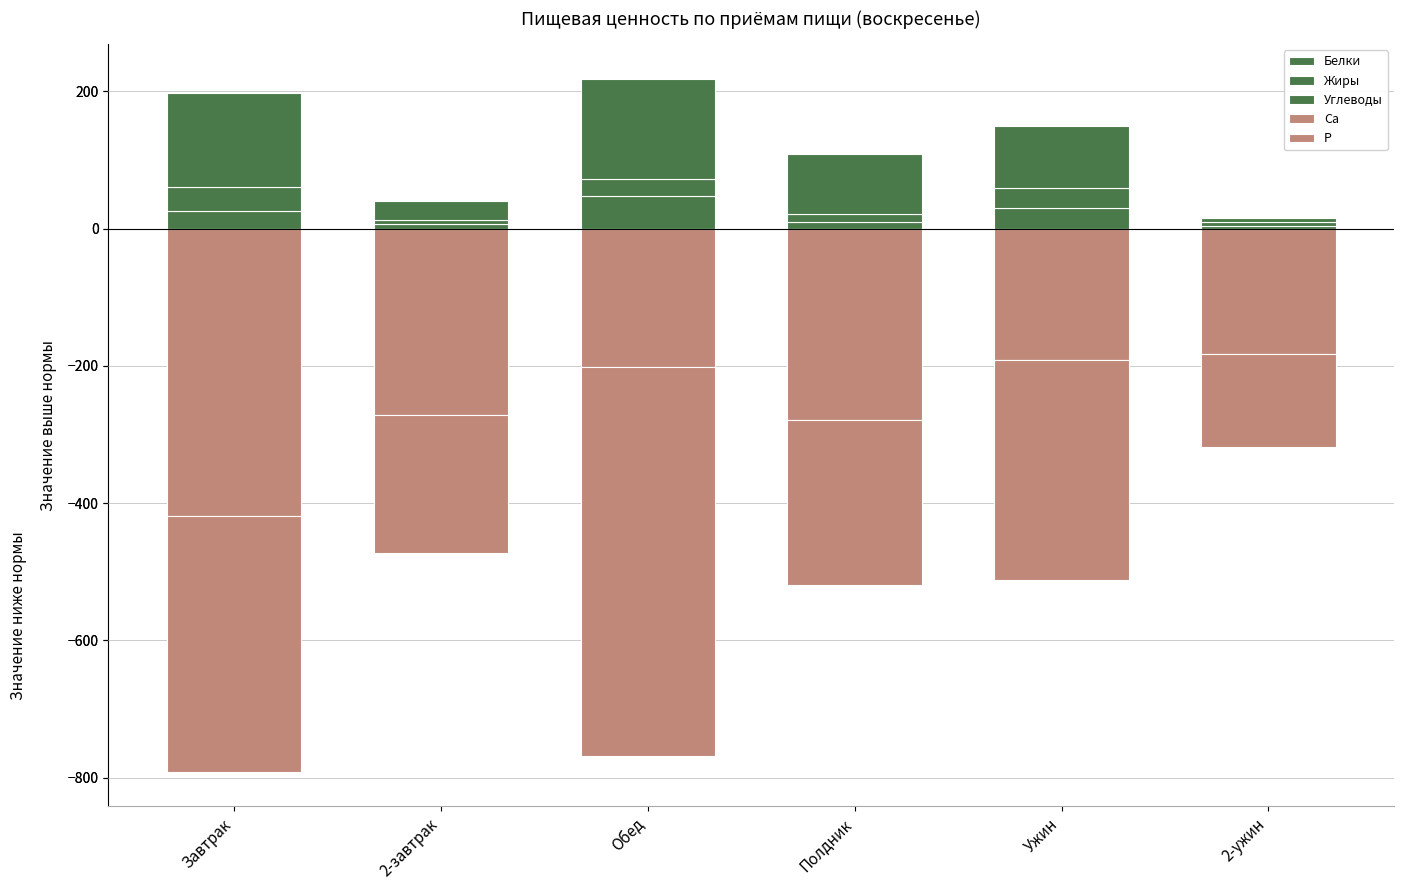

Rank the categories by Ca value from highest to lowest.

2-ужин, Ужин, Обед, 2-завтрак, Полдник, Завтрак